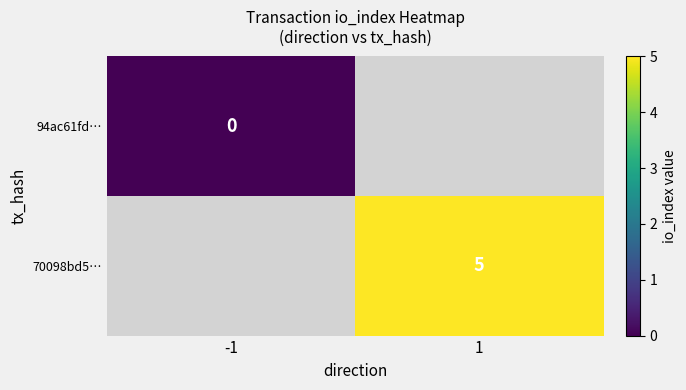

The 70098bd5… series shows 5 at 1. True or false?

True